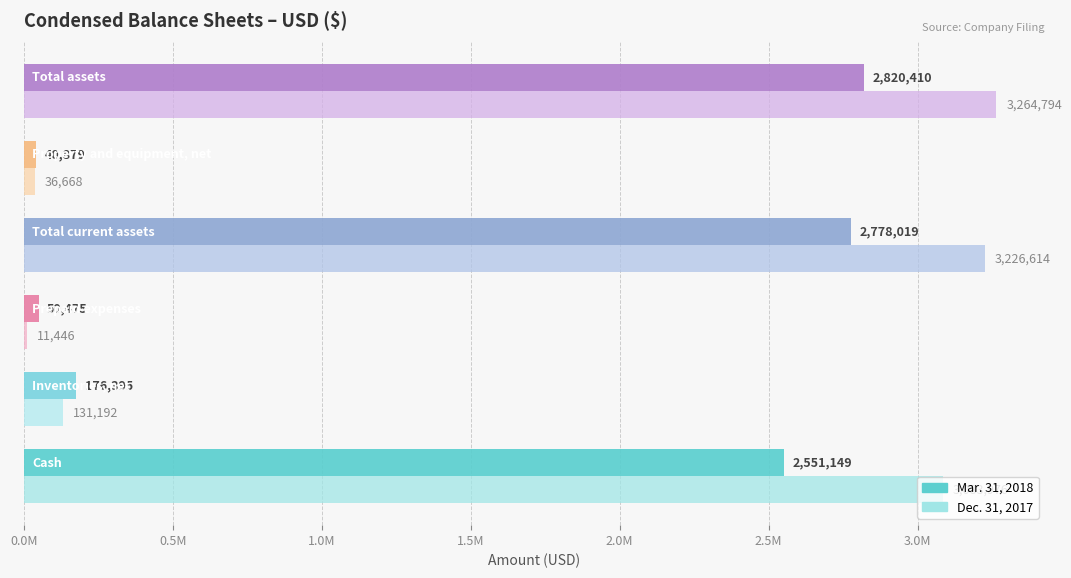

What are all the series names shown in the legend?

Mar. 31, 2018, Dec. 31, 2017